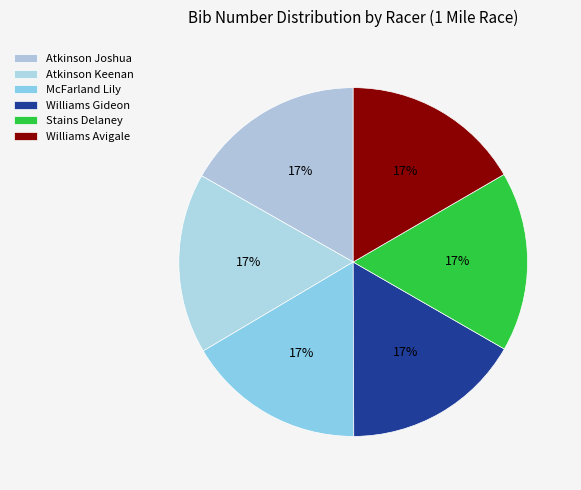

To the nearest percent, what percentage of the pie is McFarland Lily?

17%